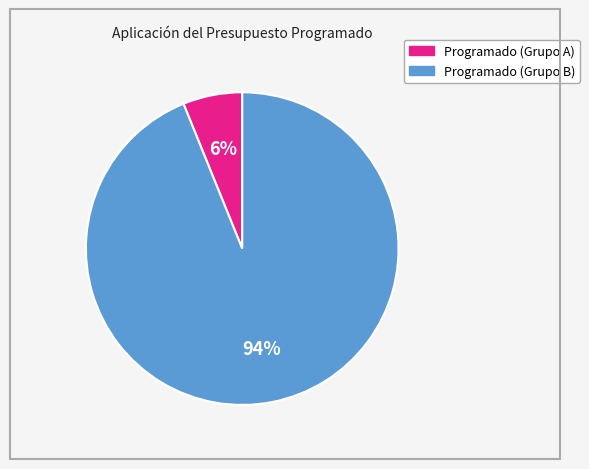

To the nearest percent, what is the difference between the largest and smallest slice percentages?

88%